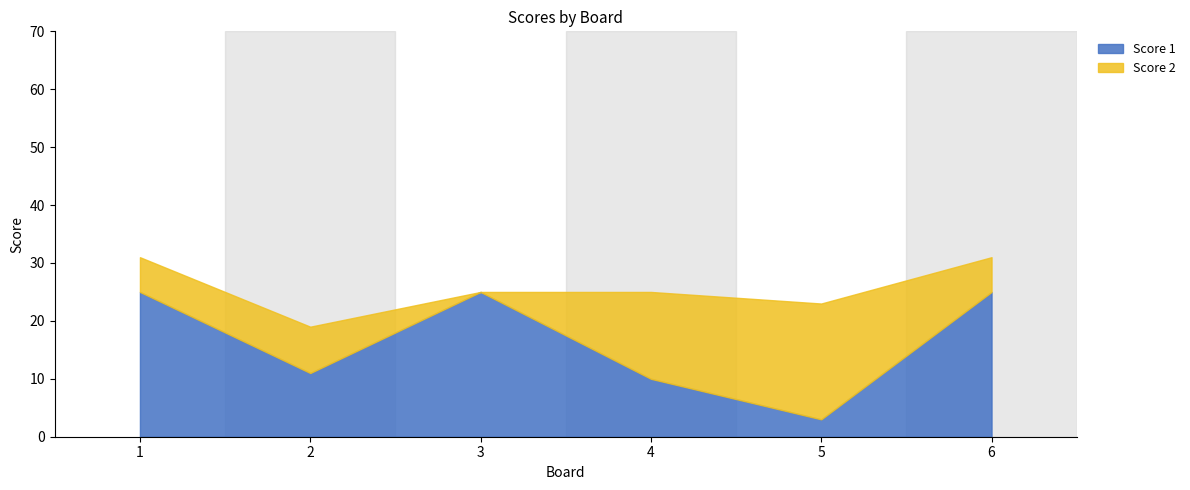

Which series has the largest total across all categories?

Score 1